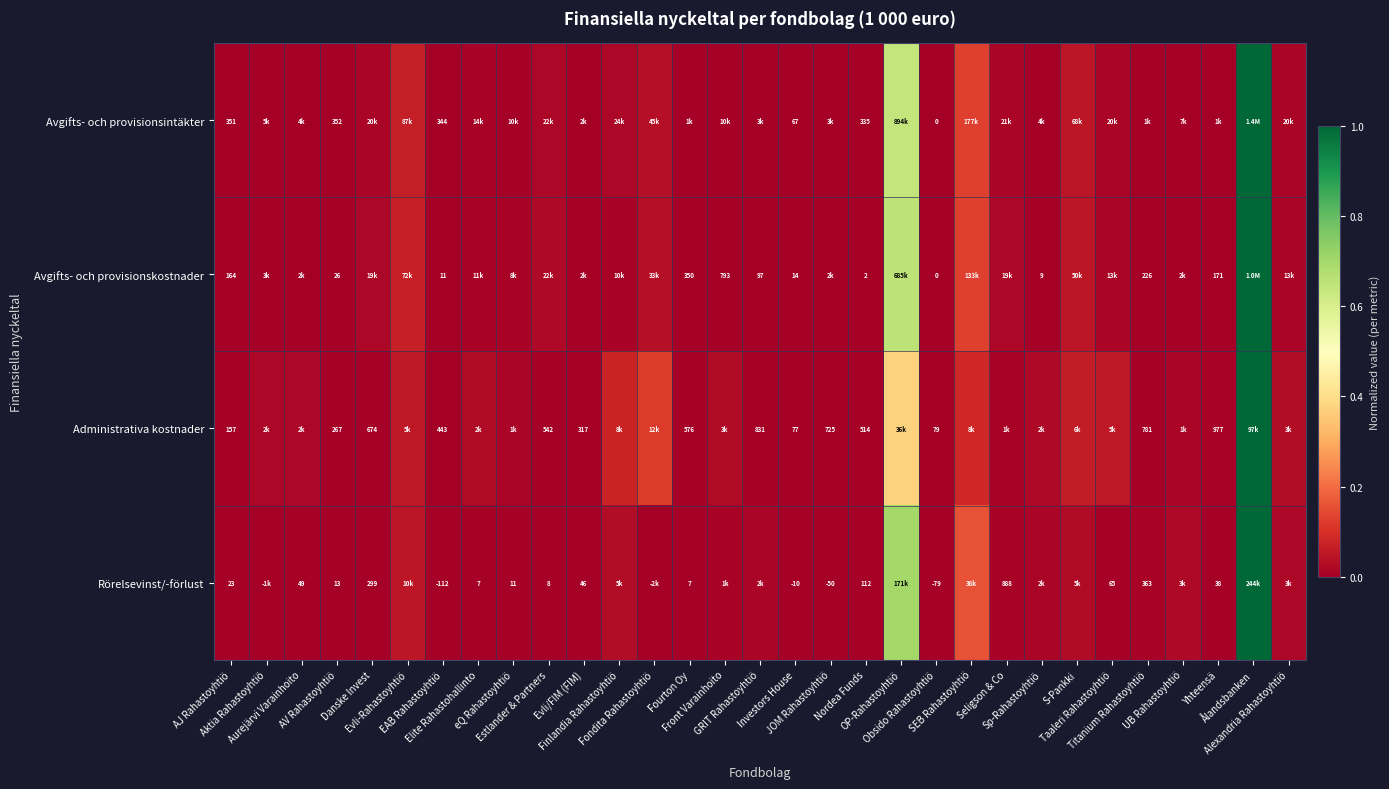

Which series has the widest spread of values?

Avgifts- och provisionsintäkter